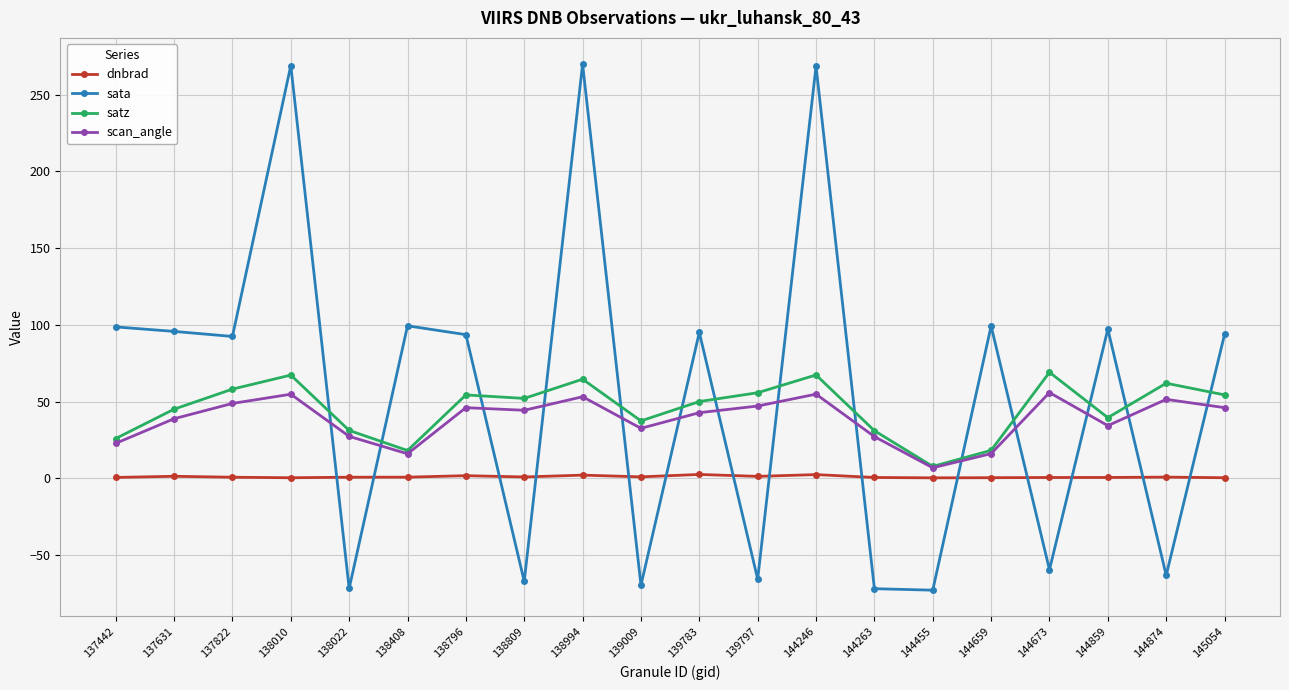

At which category does satz reach its first local valley?

138408